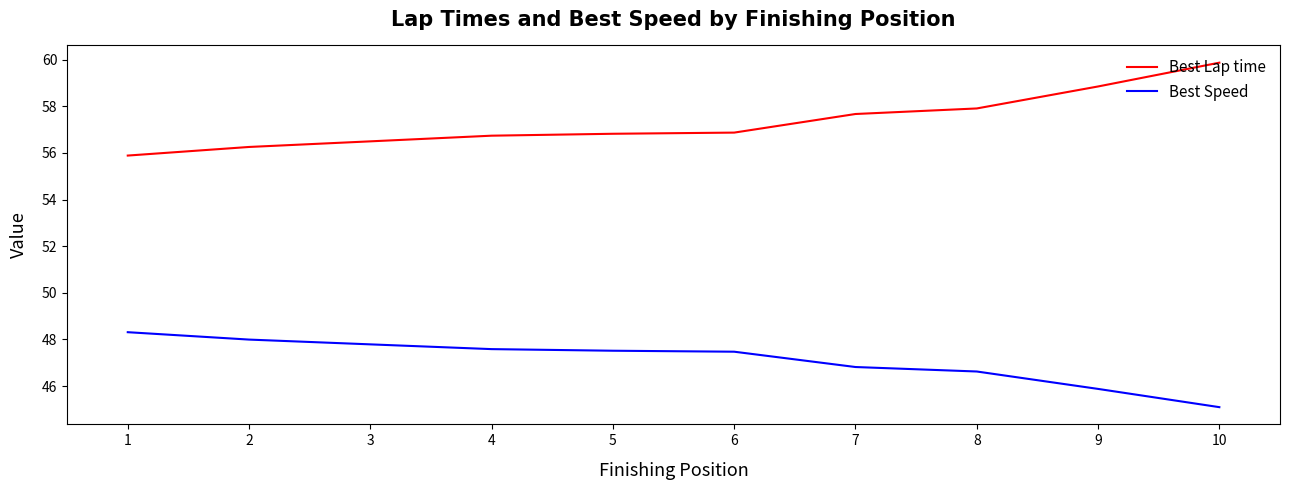

What is the difference between the maximum and minimum values in the Best Speed series?

3.2